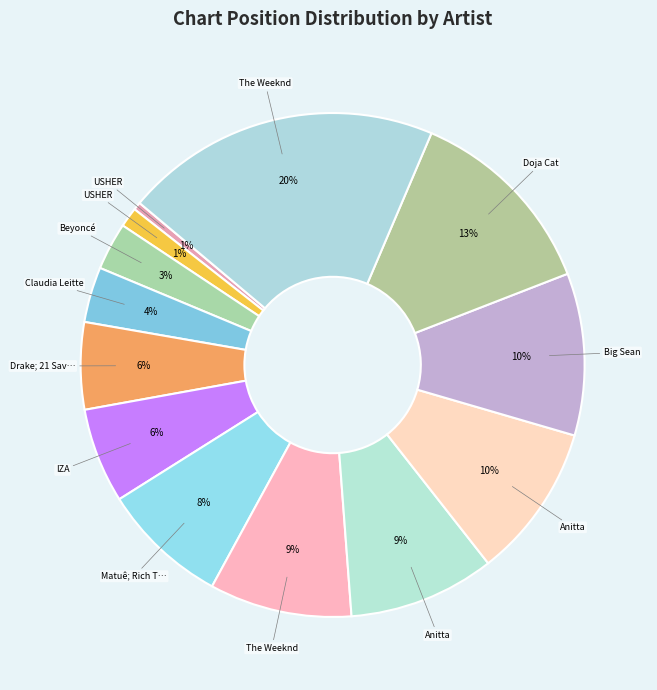

How many slices are in this pie chart?

13